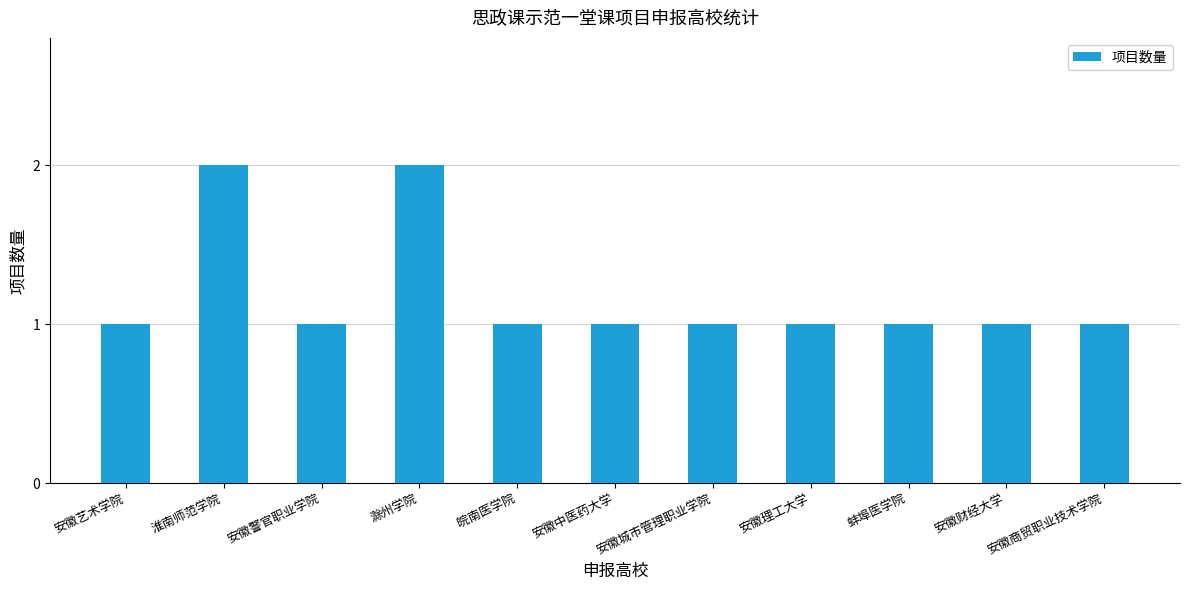

What is the difference between the maximum and minimum values?

1